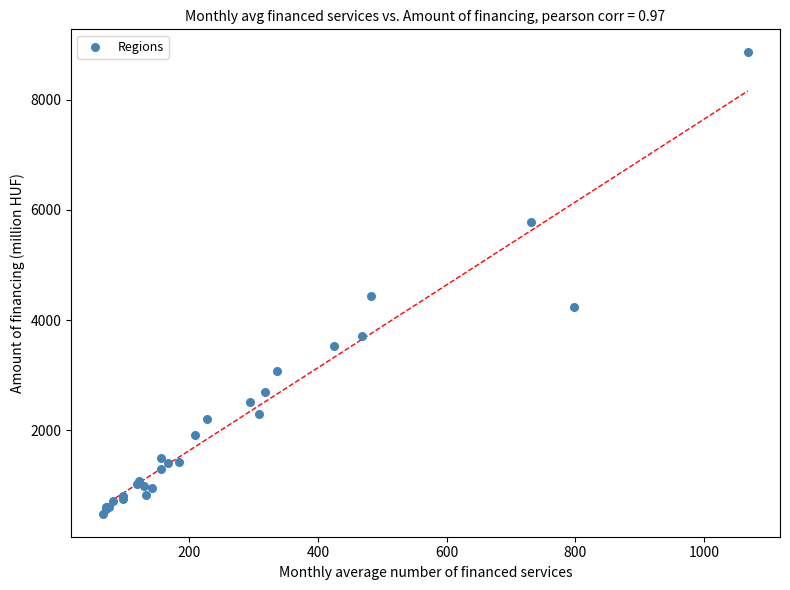

What Y value in the scatter plot is closest to 4673?

4432.6